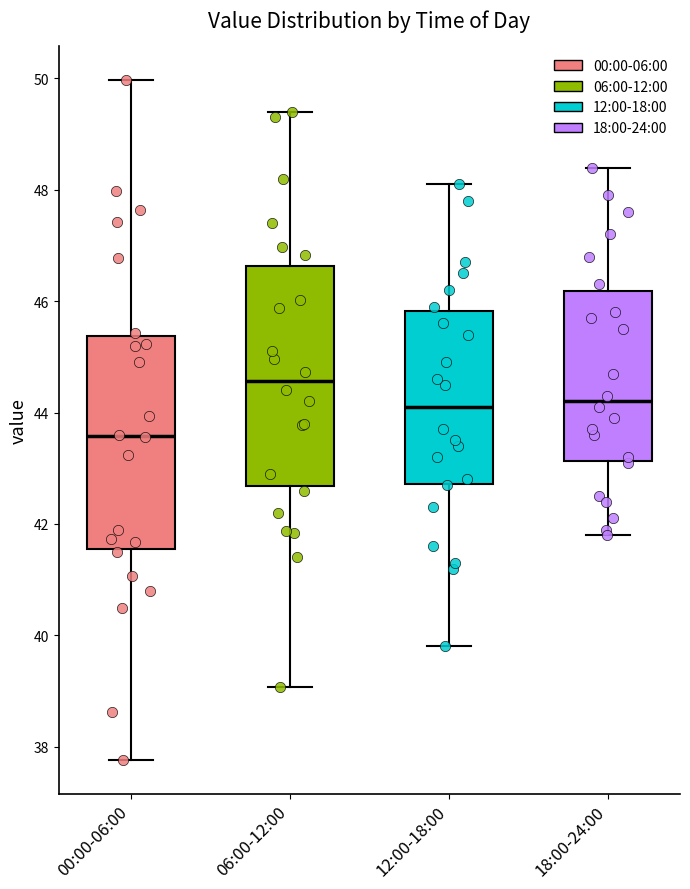

Reading left to right, transcribe this box plot: for each box, give where its median line is, the range the box spans, and where its two whiskers end, as read against the y-axis. The values are not printed on the chart, so give them approximately, as read against the axis.

00:00-06:00: median 43.6, box 41.6 to 45.4, whiskers 37.8 to 50.0
06:00-12:00: median 44.6, box 42.6 to 46.6, whiskers 39.0 to 49.4
12:00-18:00: median 44.2, box 42.8 to 45.8, whiskers 39.8 to 48.2
18:00-24:00: median 44.2, box 43.2 to 46.2, whiskers 41.8 to 48.4